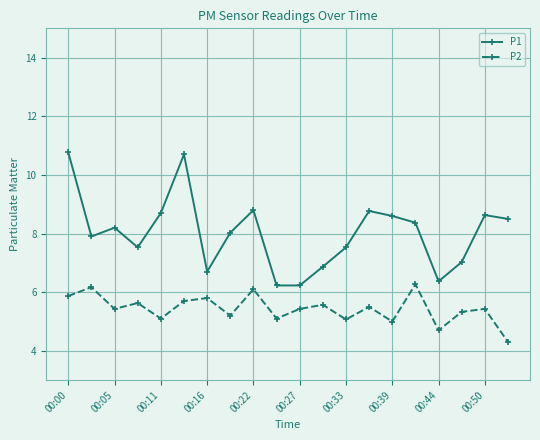

How many distinct data groups are displayed?

2